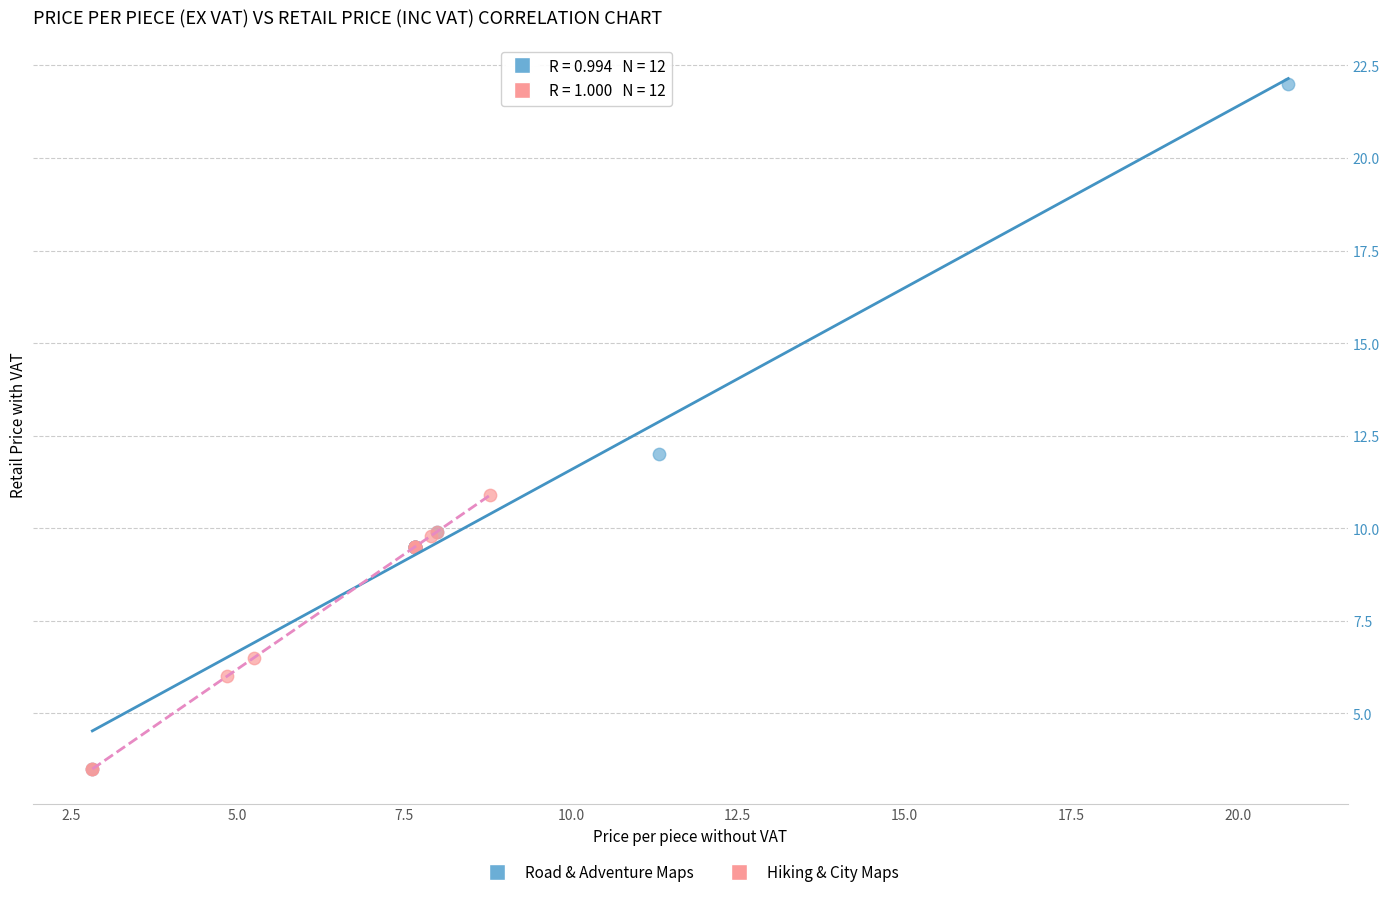

Which series has the widest spread of Y values?

Road & Adventure Maps